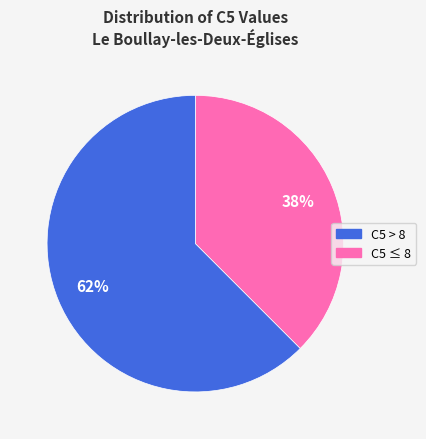

To the nearest percent, what is the average slice percentage?

50%